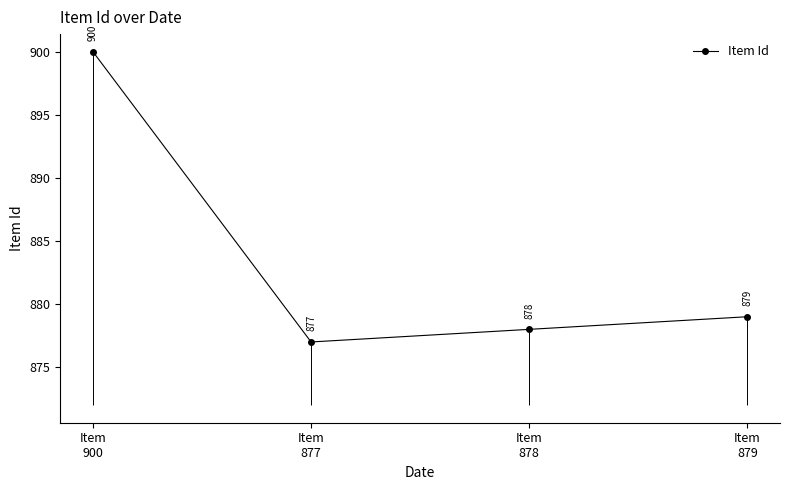

Is this an area chart (filled region under the line)?

No